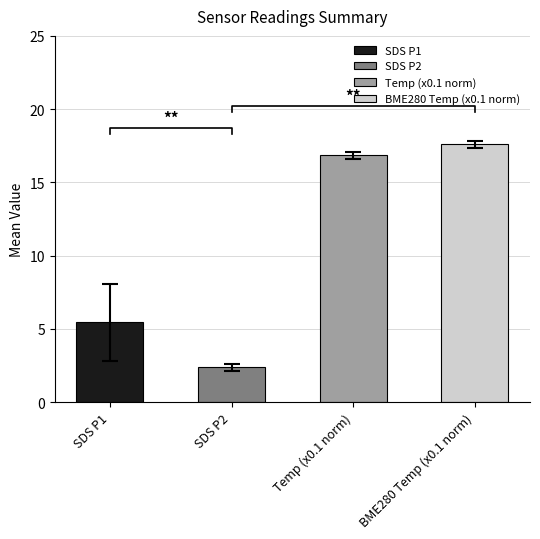

True or false: Temp has a value of 27.2 at 00:30.

False